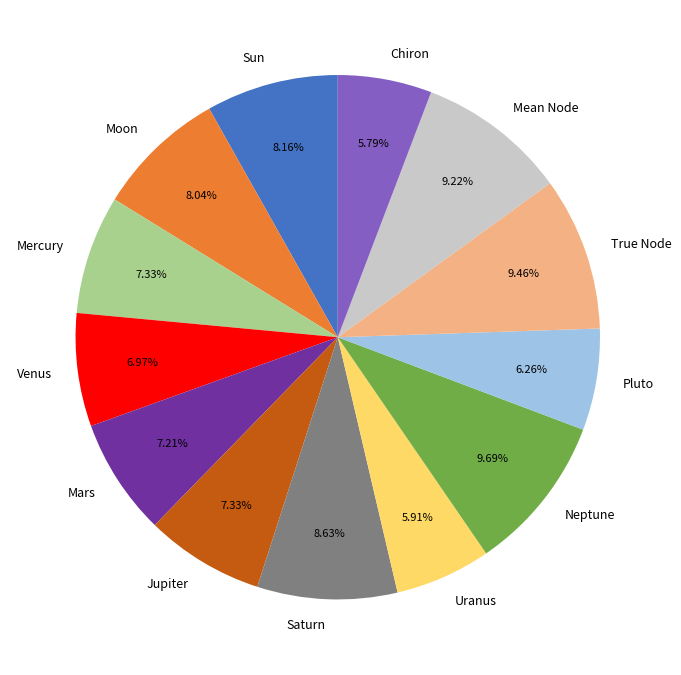

Does Pluto represent more than half of the total?

No